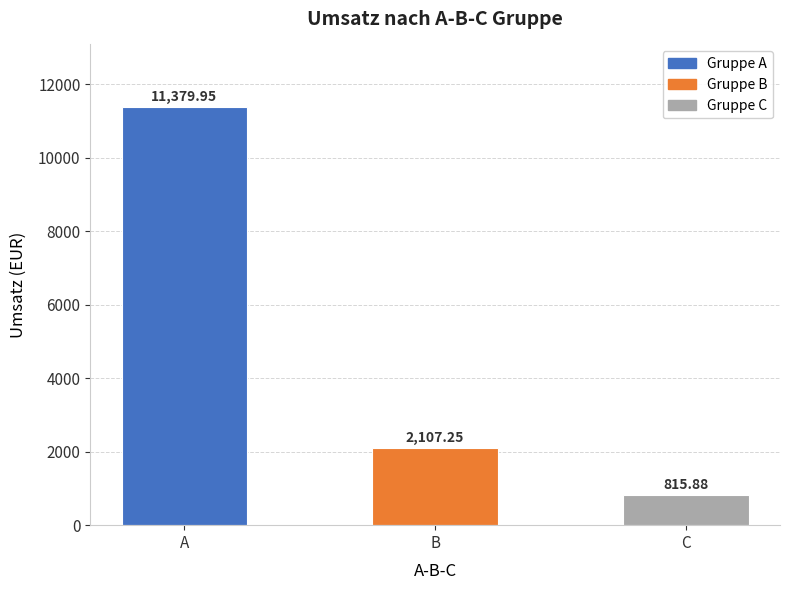

Where is the data nearest to the value 6097?

B